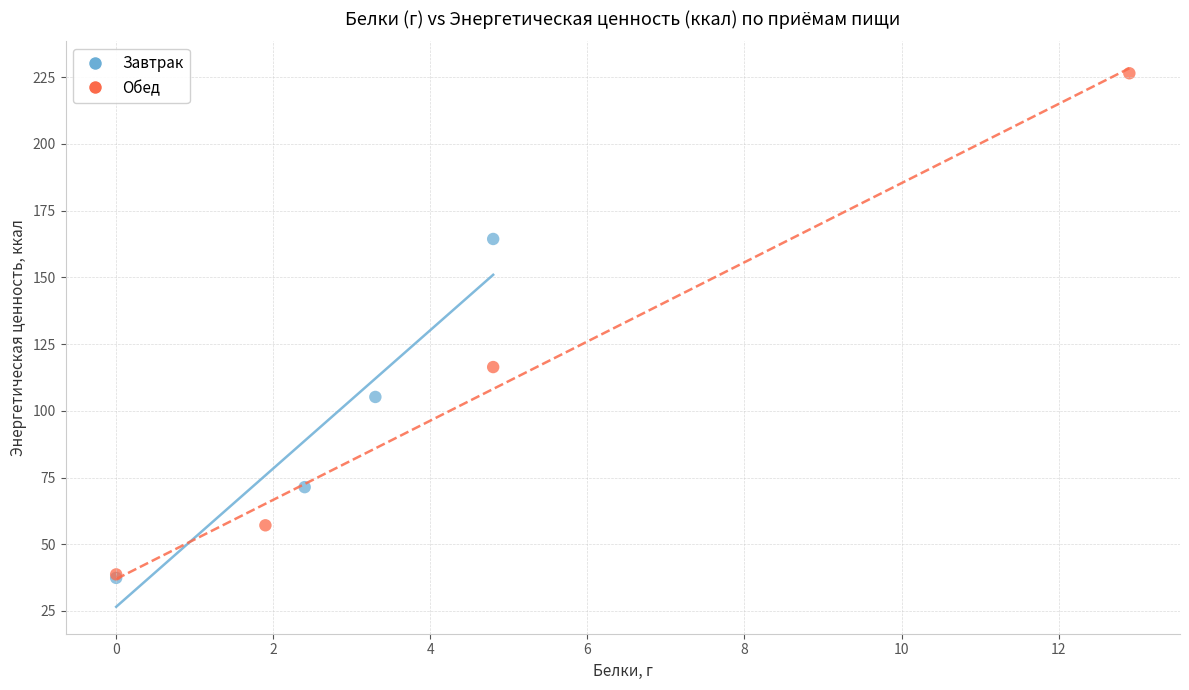

Which series has the largest Y range (max minus min)?

Обед